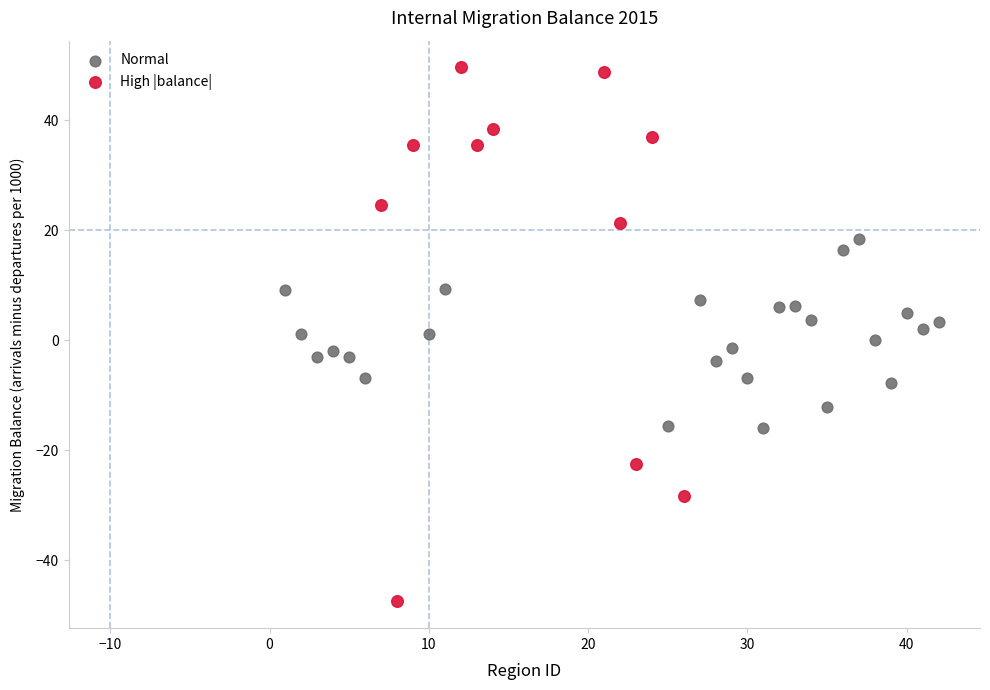

Which series reaches the maximum Y coordinate?

High |balance|